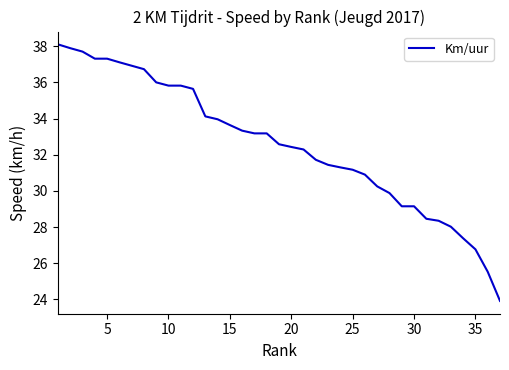

What is the greatest value displayed?

38.1